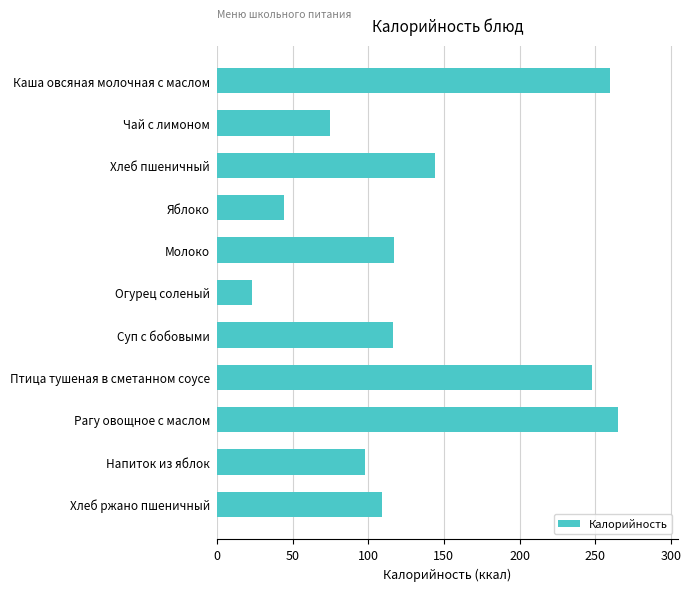

Are the bars horizontal?

Yes